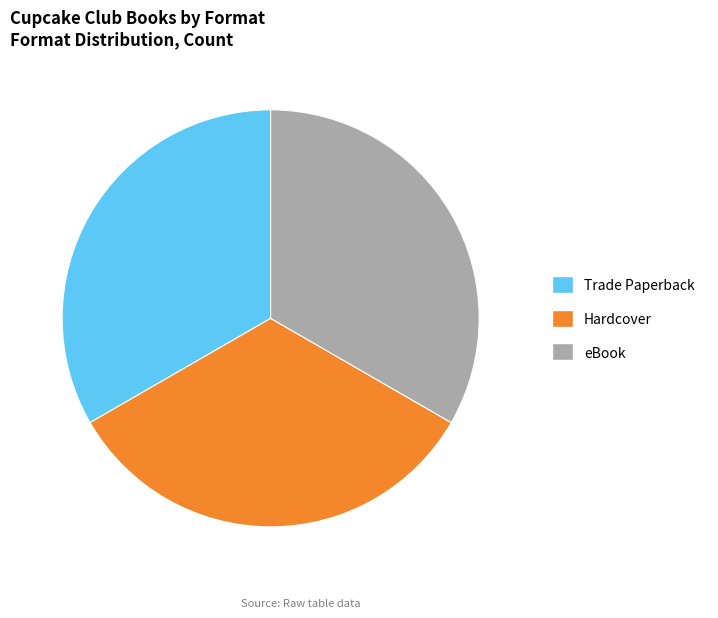

Is the sum of Trade Paperback and Hardcover greater than half?

Yes